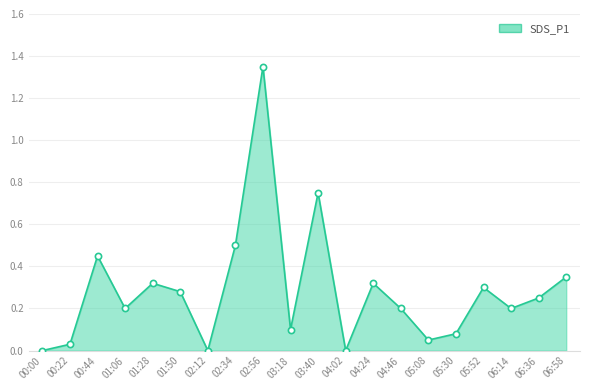

Between 04:24 and 02:56, which is larger?

02:56